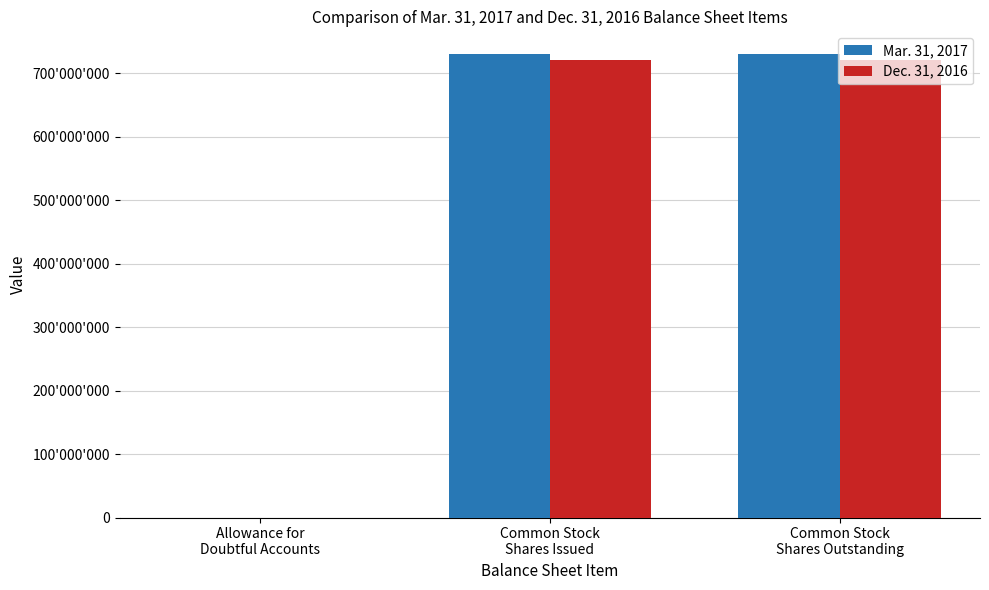

What is the difference between the highest and lowest values at Common Stock
Shares Outstanding?

8173000